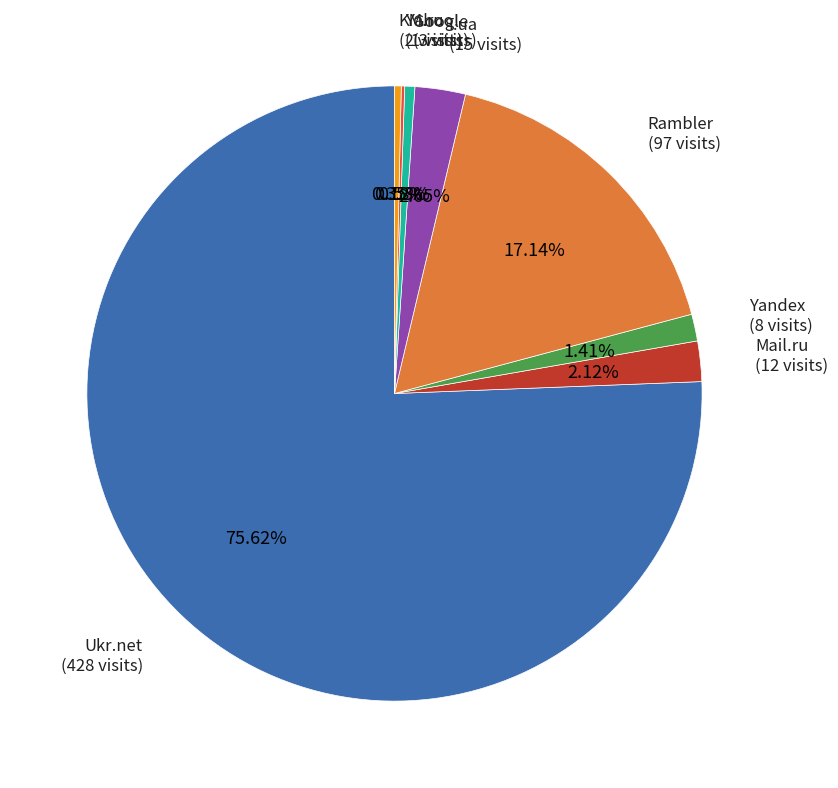

What is the ratio of the value at Google to the value at KM.ru?

1.5